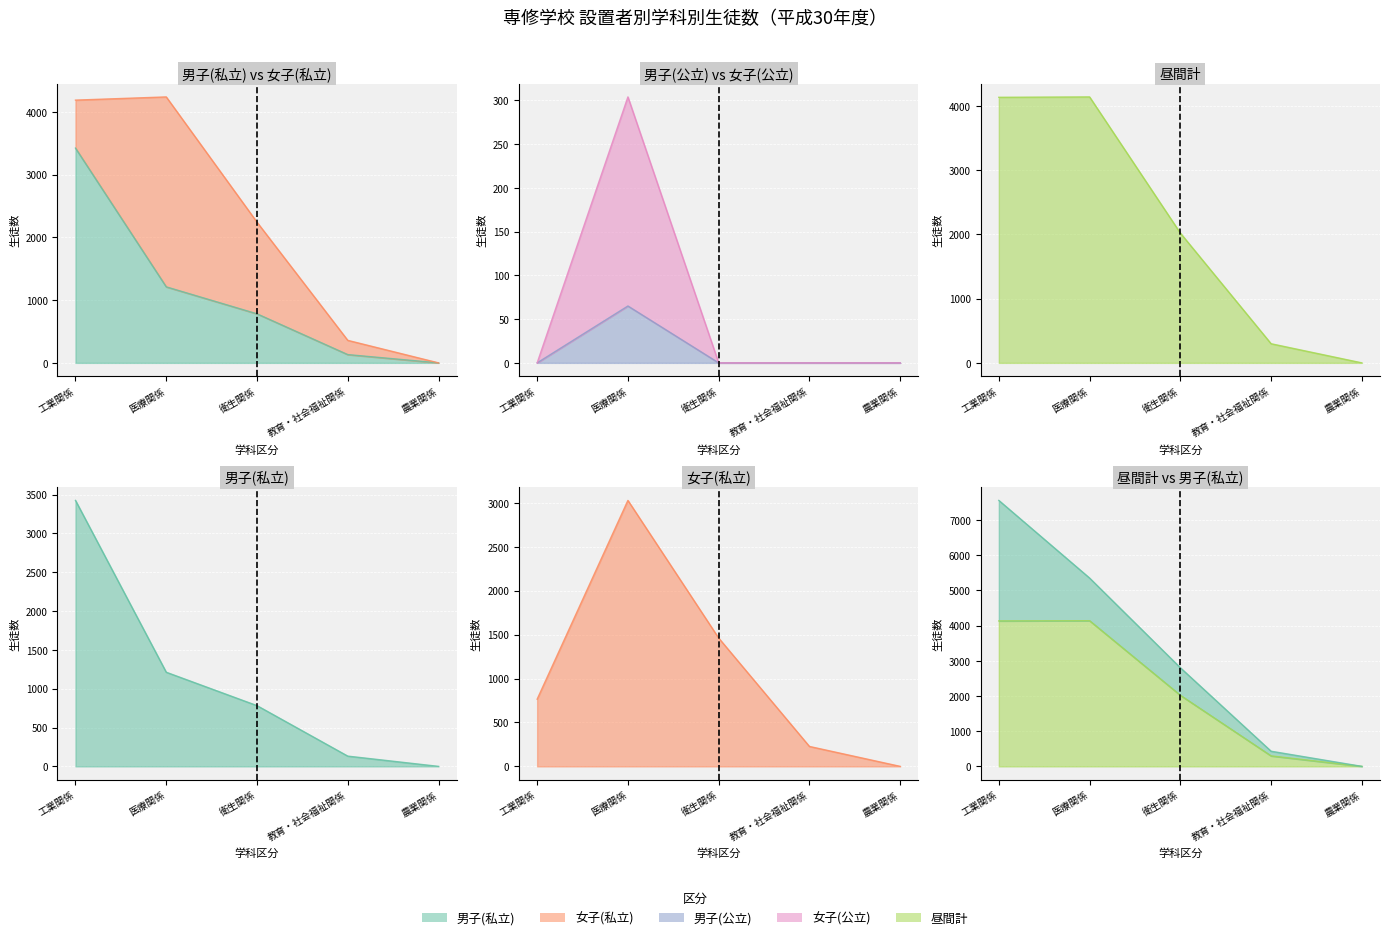

The value of 女子(私立) at 工業関係 is 466. True or false?

False